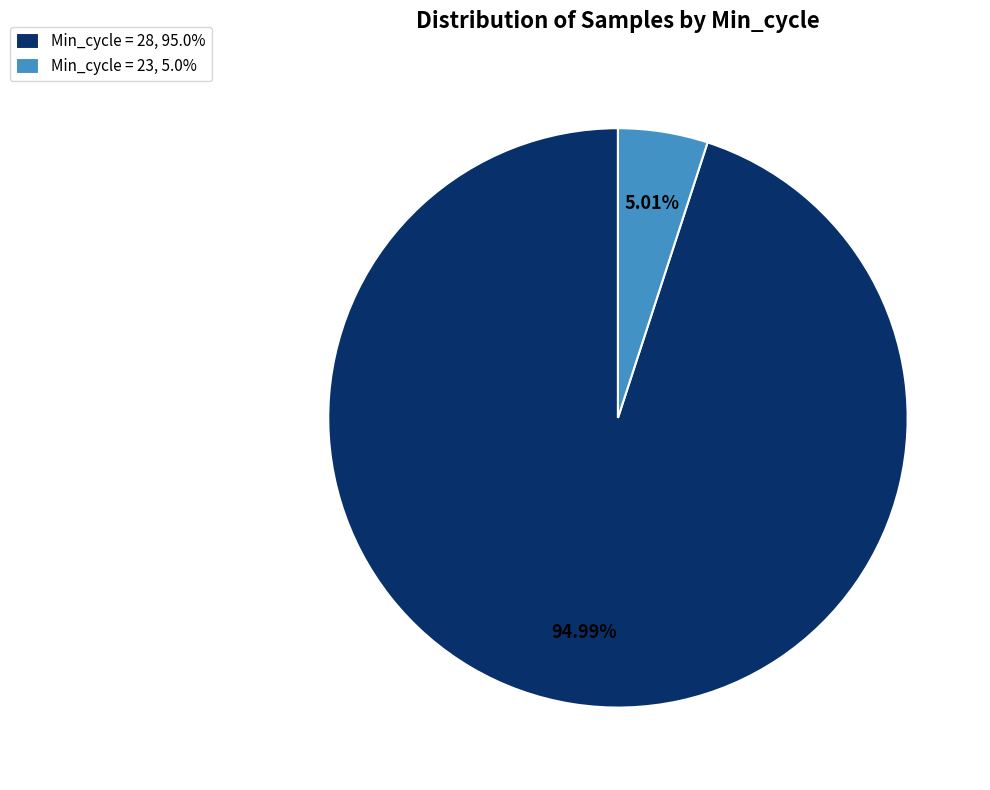

Is the sum of Min_cycle = 23, 5.0% and Min_cycle = 28, 95.0% greater than half?

Yes